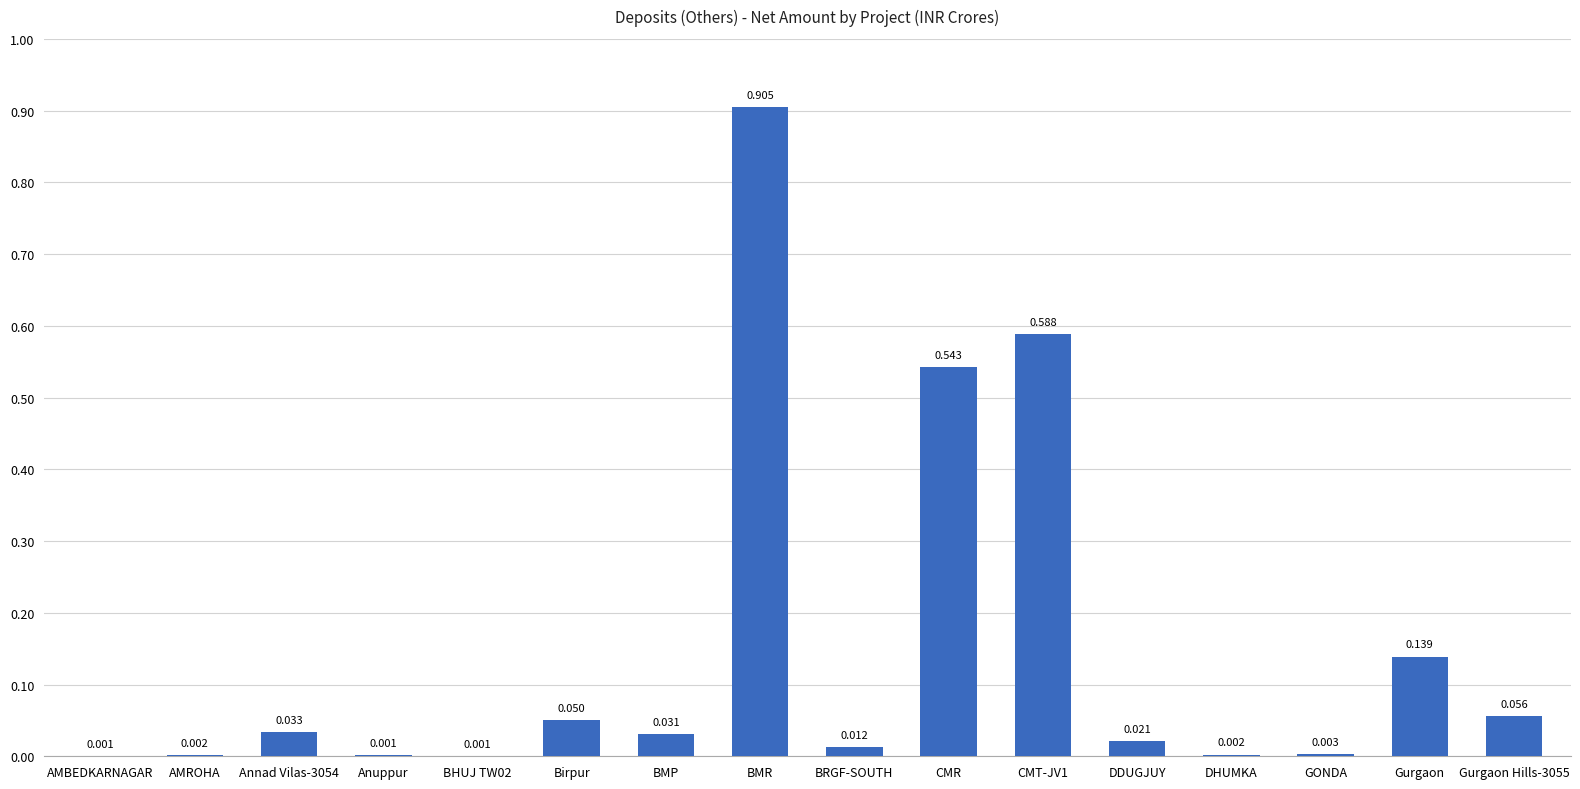

At which category does the chart reach its peak across all series?

BMR